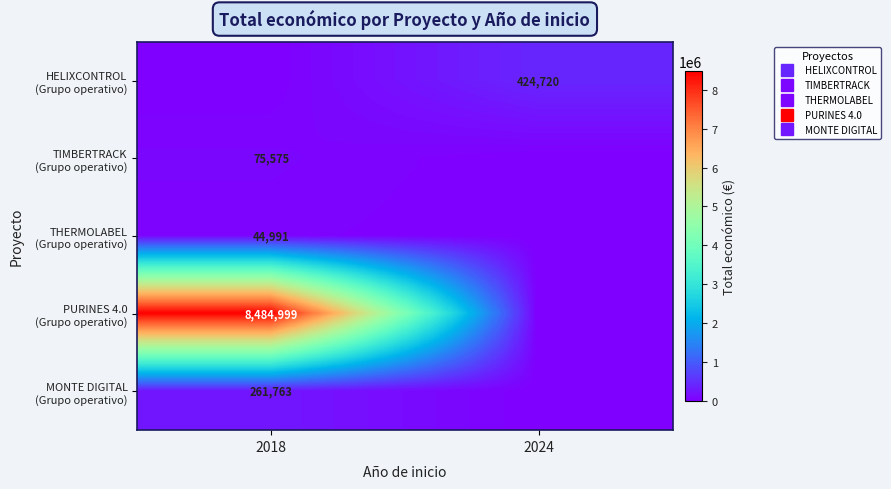

Rank the categories by row_1 value from highest to lowest.

2018, 2024